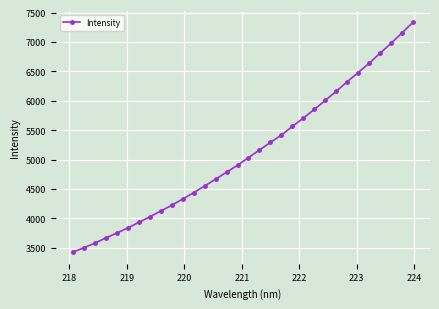

What is the greatest value displayed?

7333.7